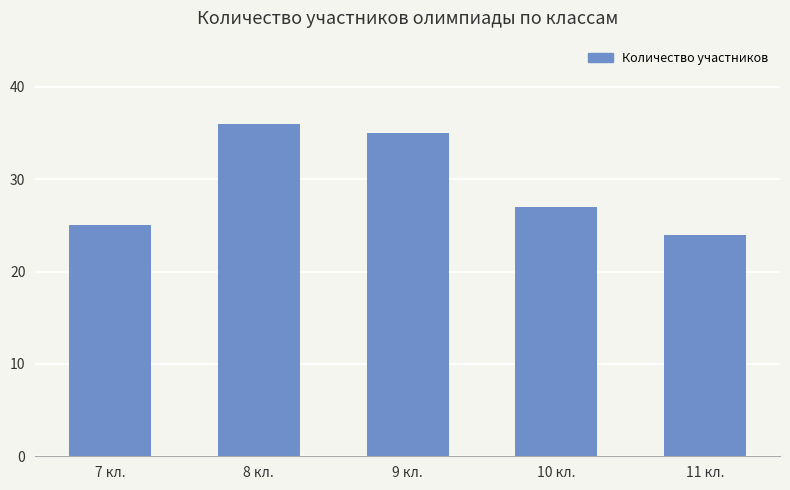

Where does the data first go above 27?

8 кл.